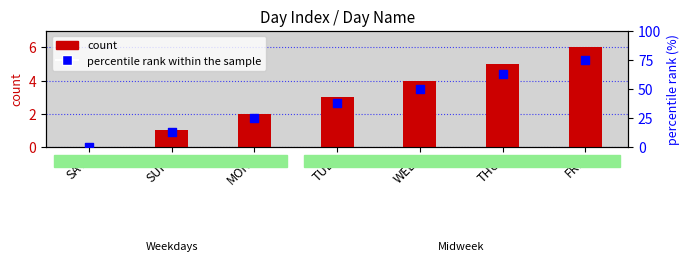

Which series has the widest spread of Y values?

percentile rank within the sample